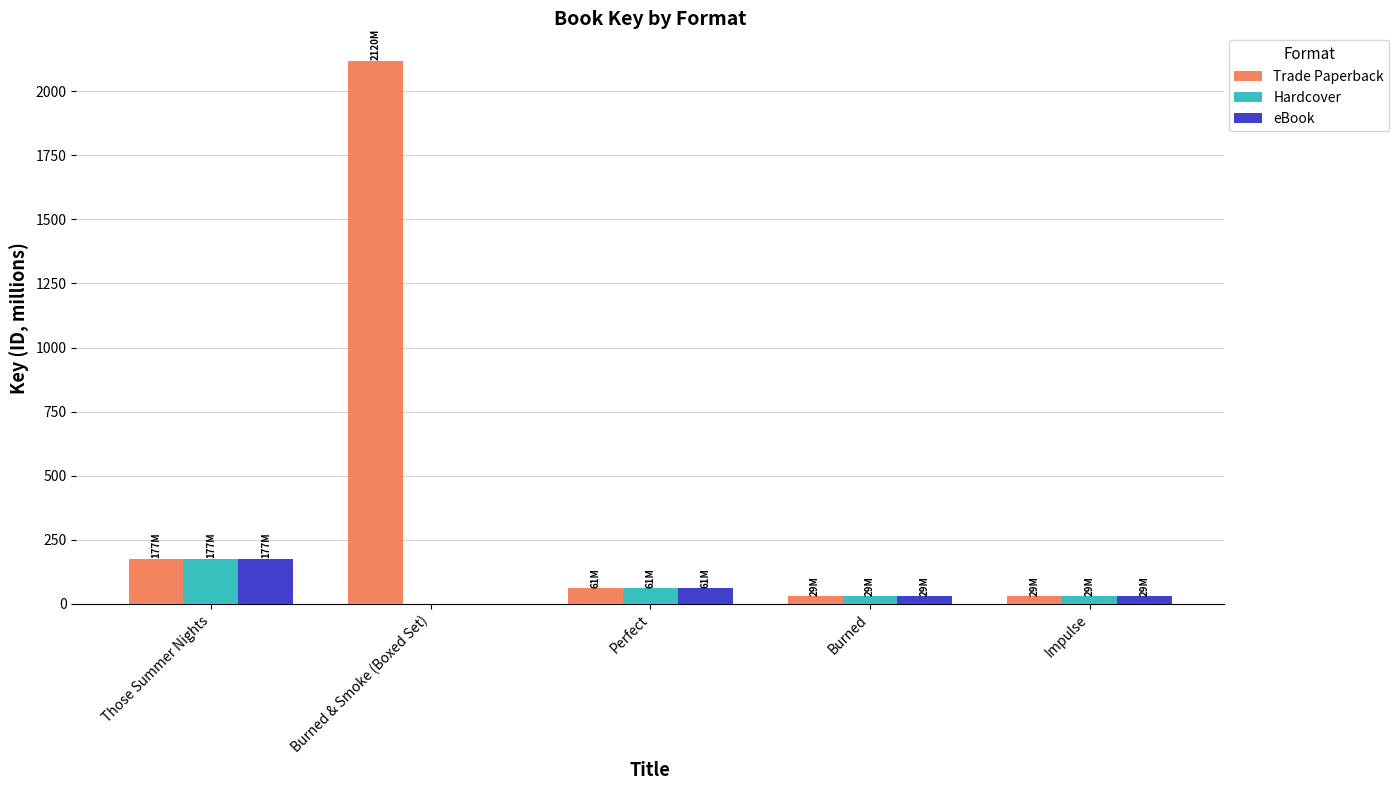

Which series changed the most between Those Summer Nights and Burned & Smoke (Boxed Set)?

Trade Paperback